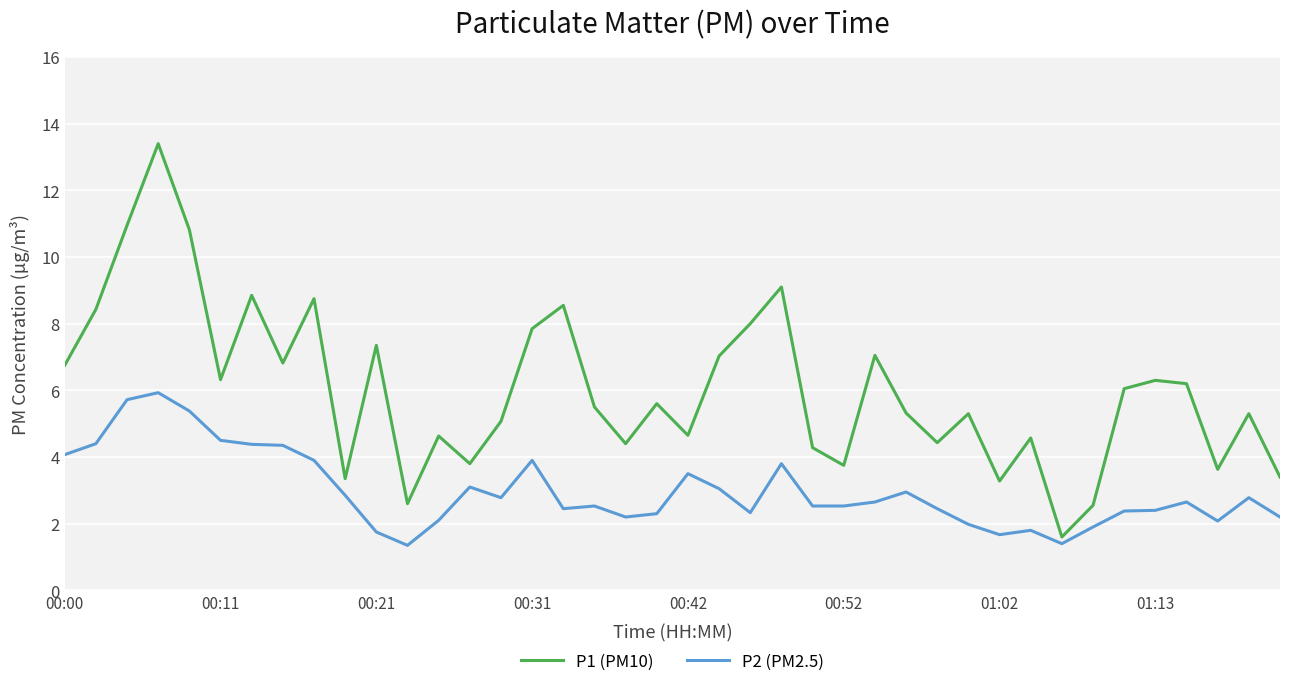

What is the highest value of the P1 (PM10) series?

13.4